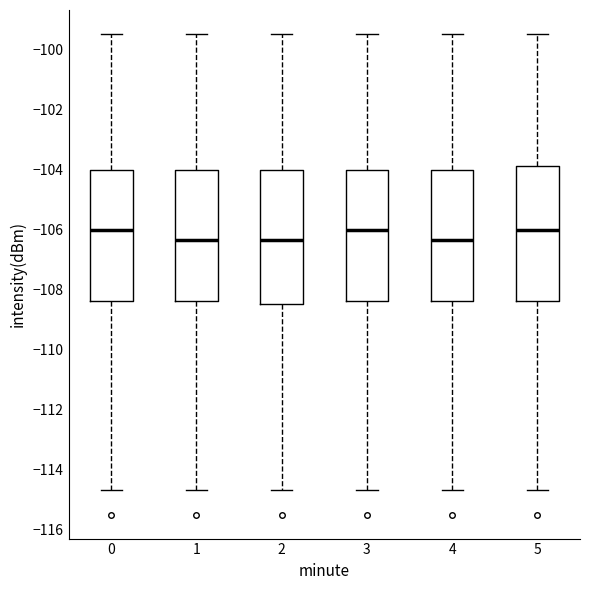

Reading left to right, transcribe this box plot: for each box, give where its median line is, the range the box spans, and where its two whiskers end, as read against the y-axis. The values are not printed on the chart, so give them approximately, as read against the axis.

0: median -106.0, box -108.4 to -104.0, whiskers -114.6 to -99.4
1: median -106.4, box -108.4 to -104.0, whiskers -114.6 to -99.4
2: median -106.4, box -108.4 to -104.0, whiskers -114.6 to -99.4
3: median -106.0, box -108.4 to -104.0, whiskers -114.6 to -99.4
4: median -106.4, box -108.4 to -104.0, whiskers -114.6 to -99.4
5: median -106.0, box -108.4 to -103.8, whiskers -114.6 to -99.4